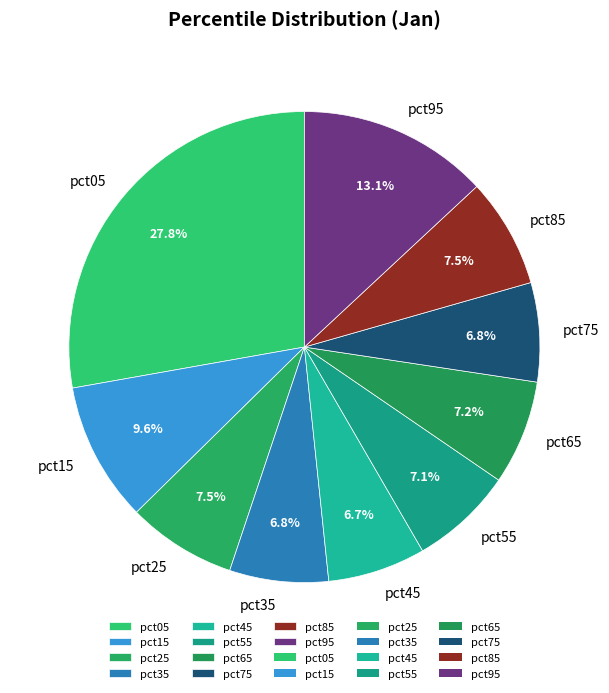

Which slice is the largest?

pct05